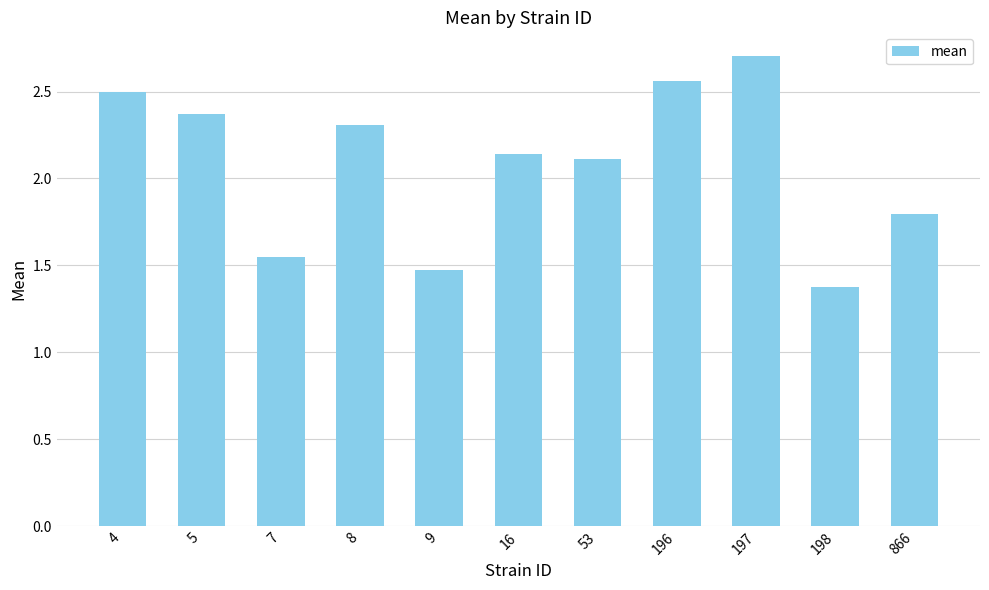

What is the ratio of the value at 5 to the value at 8?

1.0